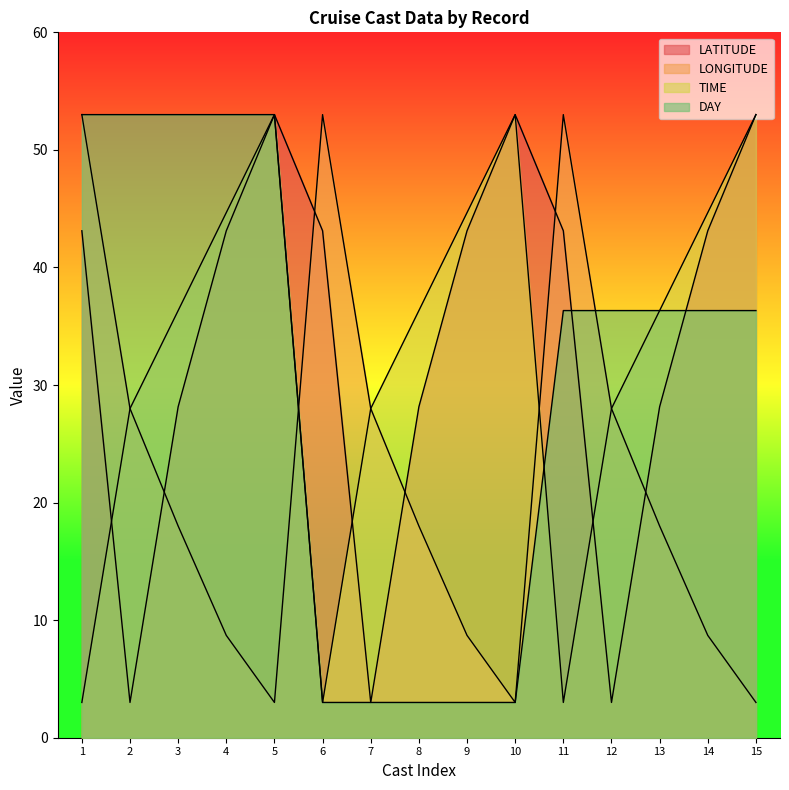

Which series ends up on top after the final intersection of LATITUDE and DAY?

LATITUDE